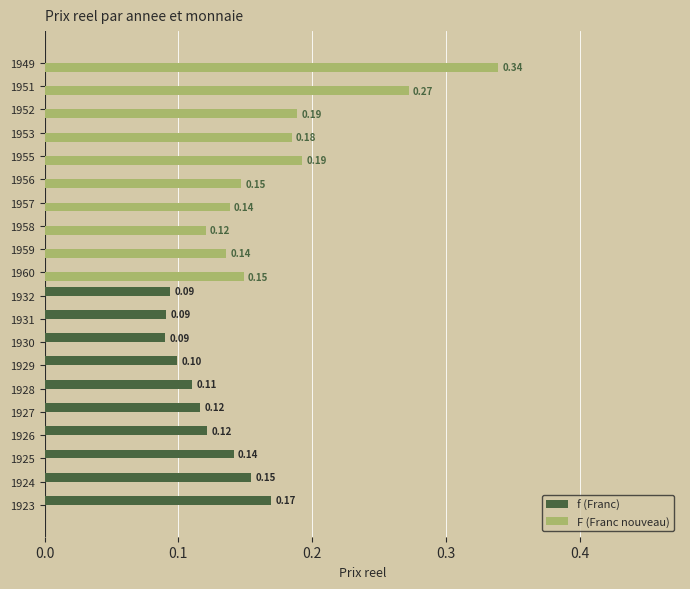

At which category is the sum across all series the highest?

1949